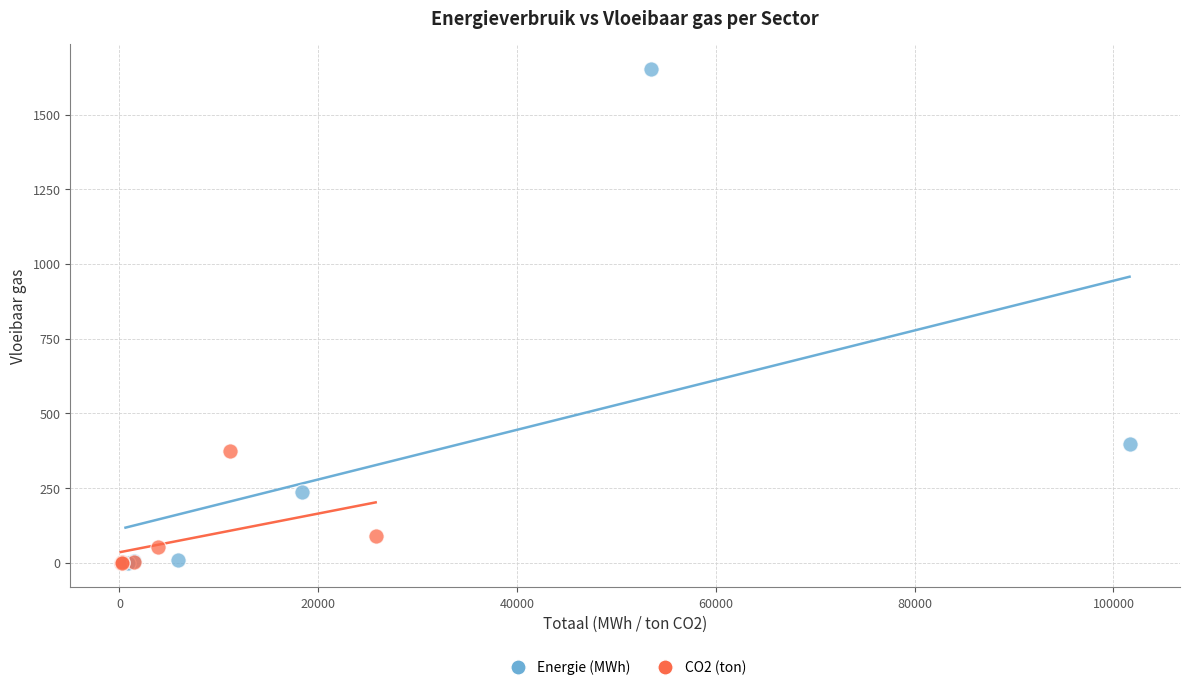

Which series reaches the maximum Y coordinate?

Energie (MWh)